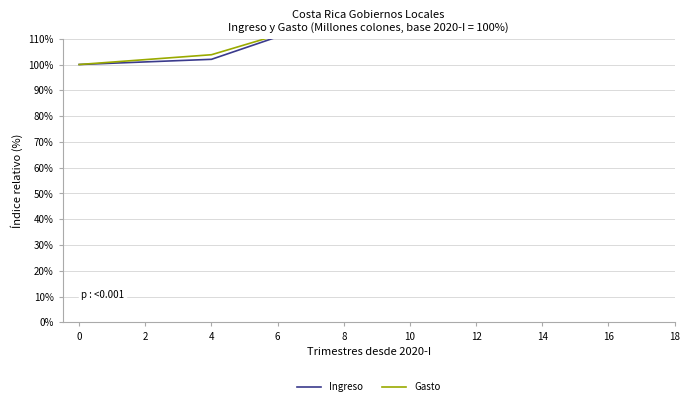

Which series changed the most between 12 and 16?

Gasto